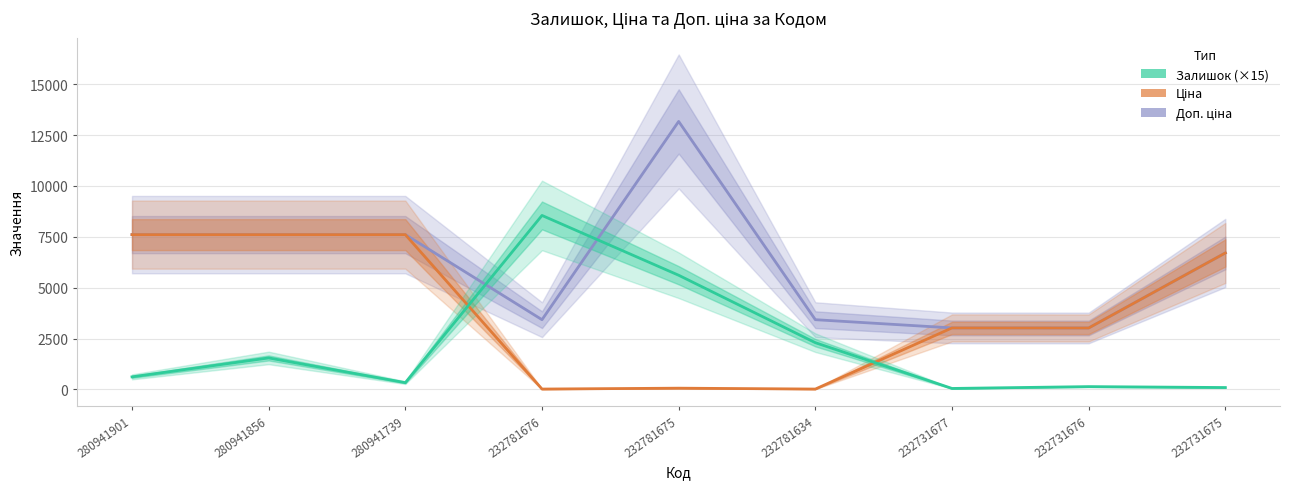

Which series has the largest total across all categories?

Доп. ціна